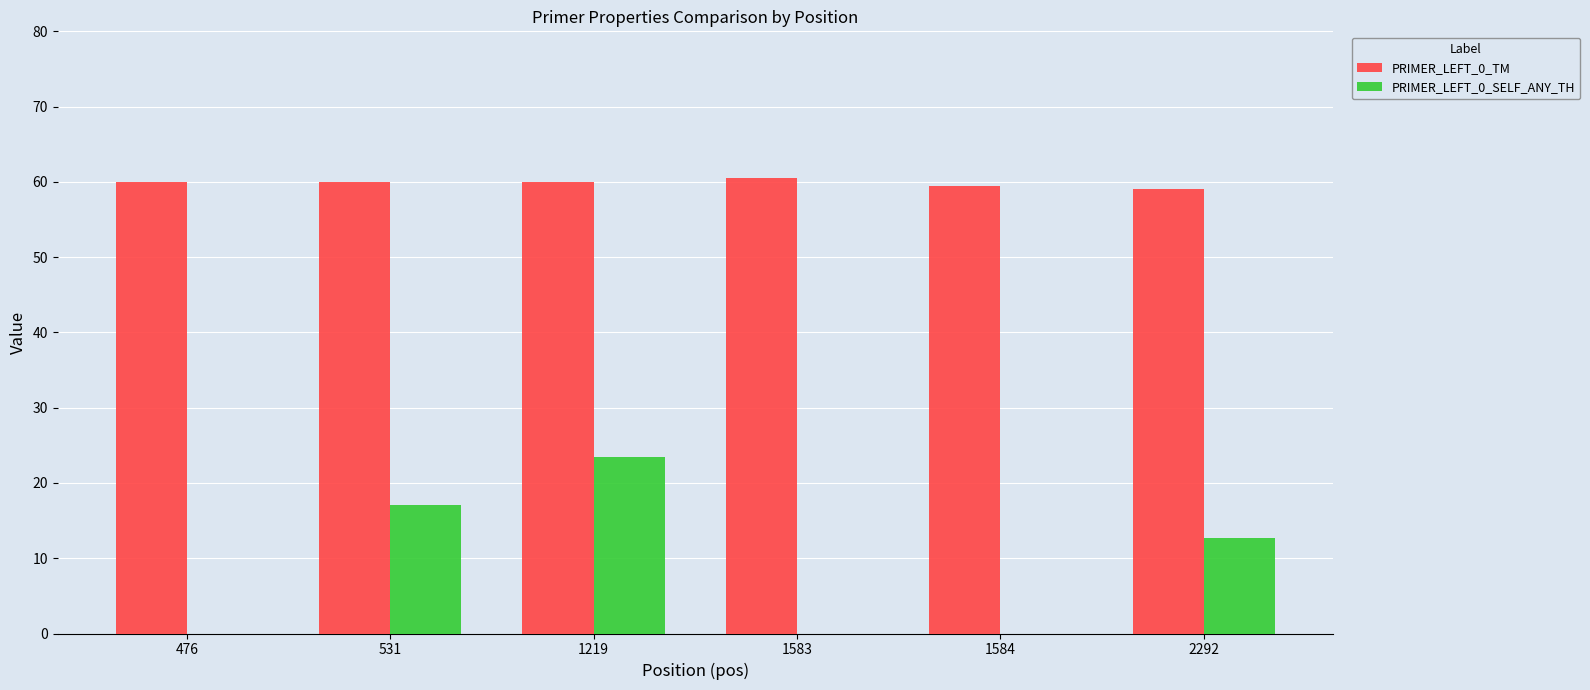

The PRIMER_LEFT_0_SELF_ANY_TH series shows 0.0 at 1584. True or false?

True